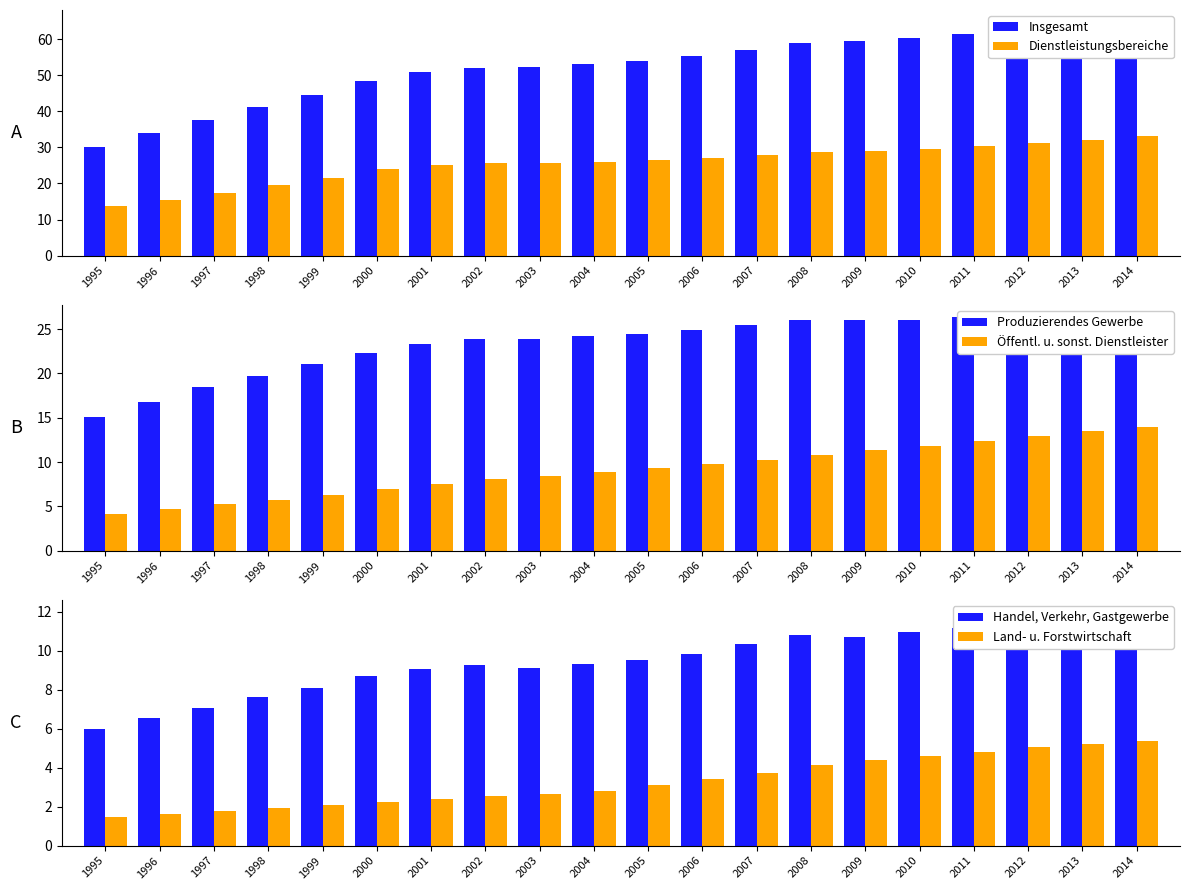

How many data points does each series have?

20